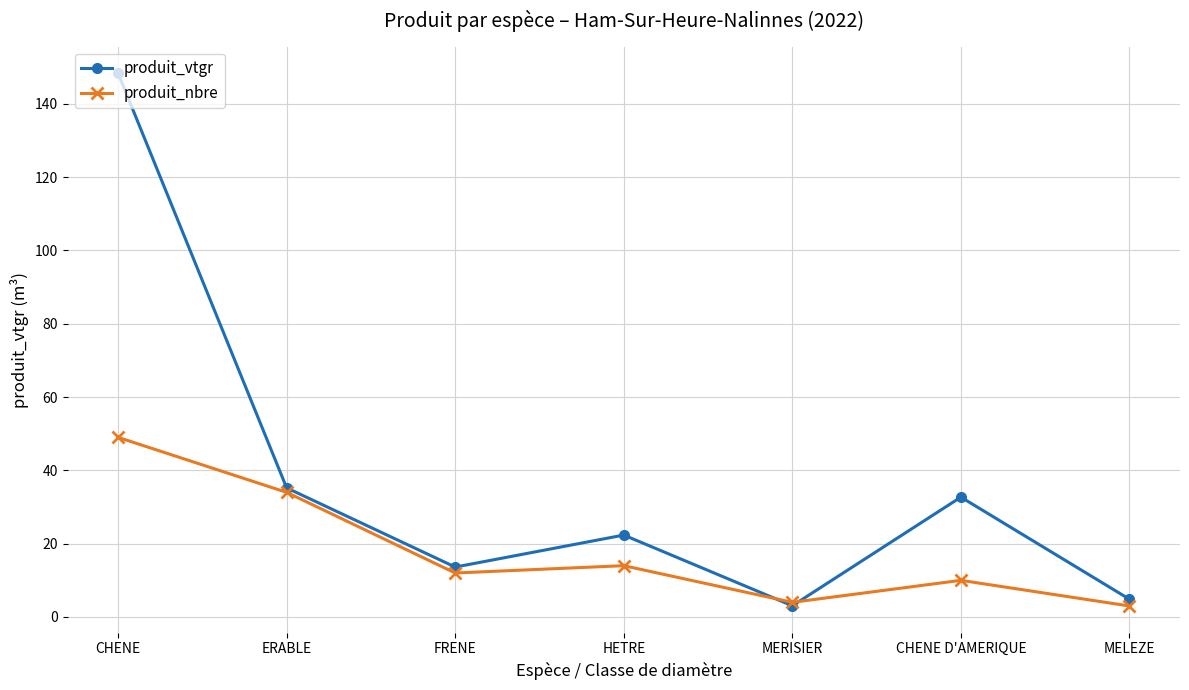

What value does the produit_vtgr series have at HETRE?

22.4